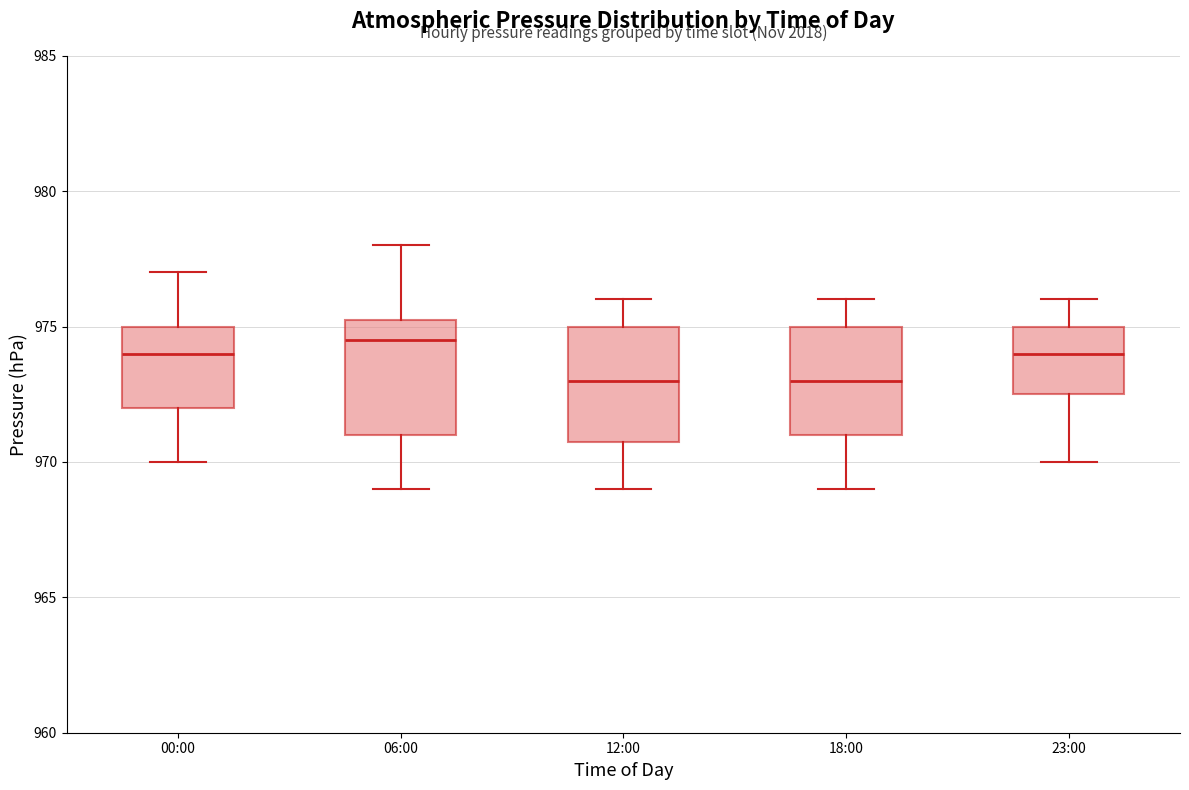

Where does the lower whisker of the box for 12:00 end on the y-axis? The values are not printed on the chart, so give them approximately, as read against the axis.

969.0